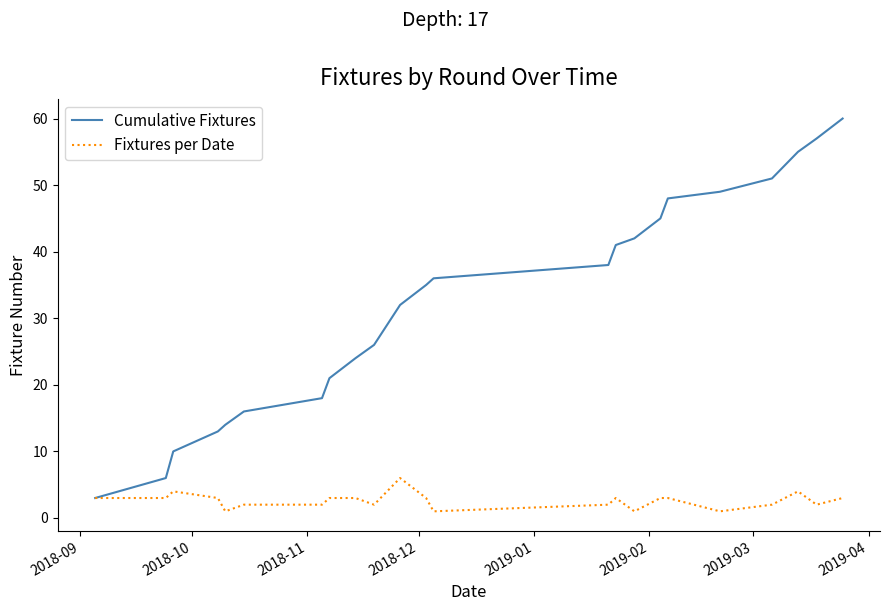

What is the maximum value shown in the chart?

60